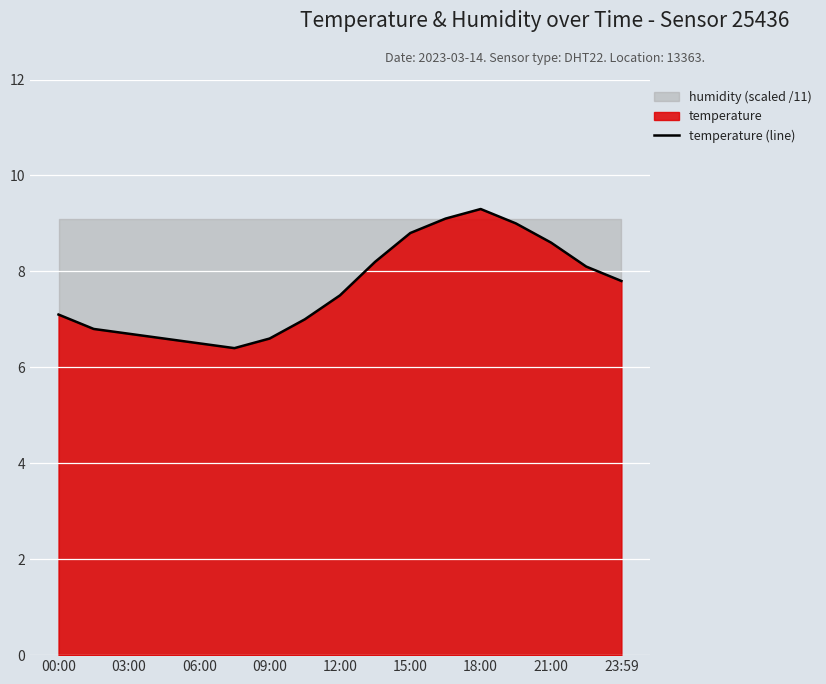

What is the lowest value of the temperature (line) series?

6.4